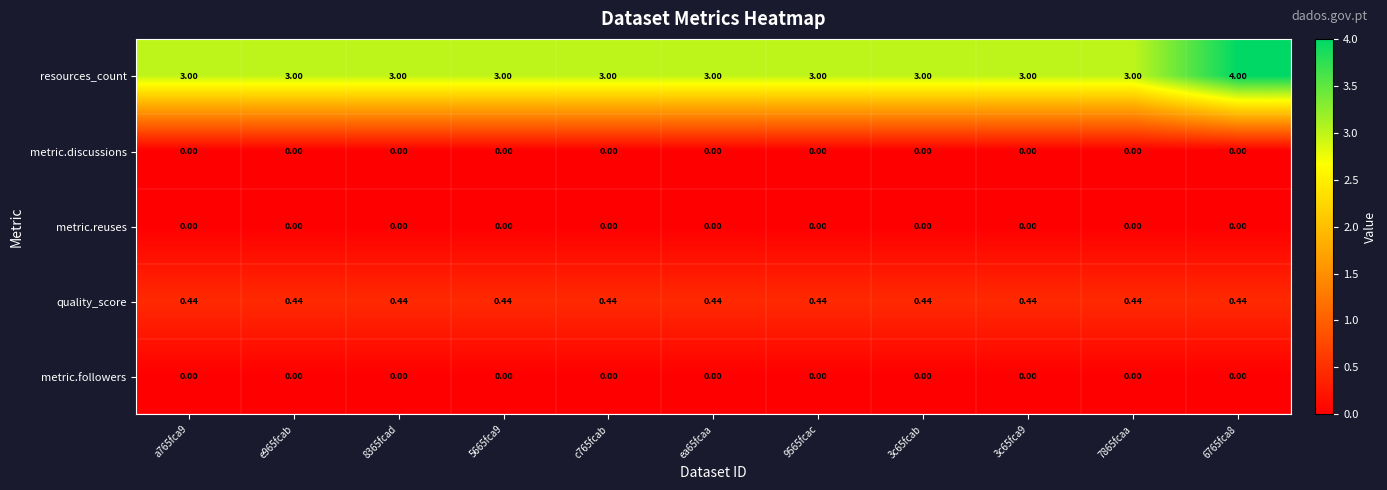

Is the value of metric.discussions at 7865fcaa greater than the value of resources_count at 5665fca9?

No